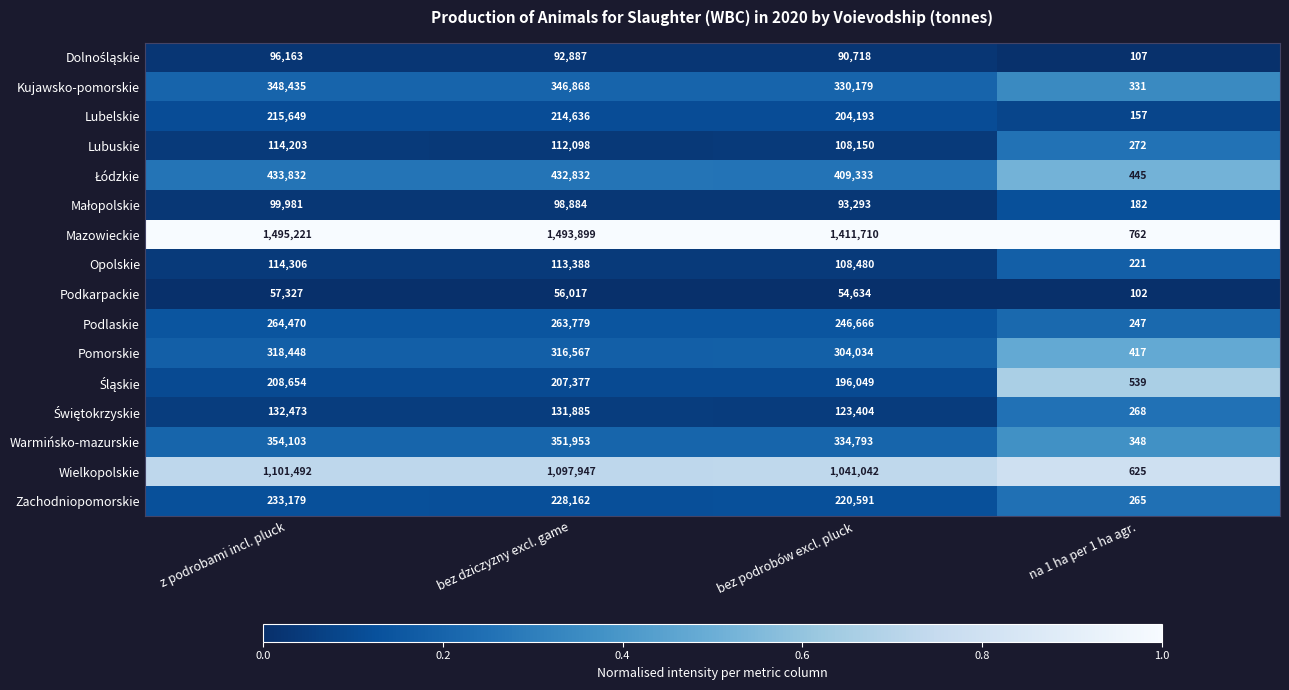

The value of Lubuskie at bez dziczyzny excl. game is 112098. True or false?

True